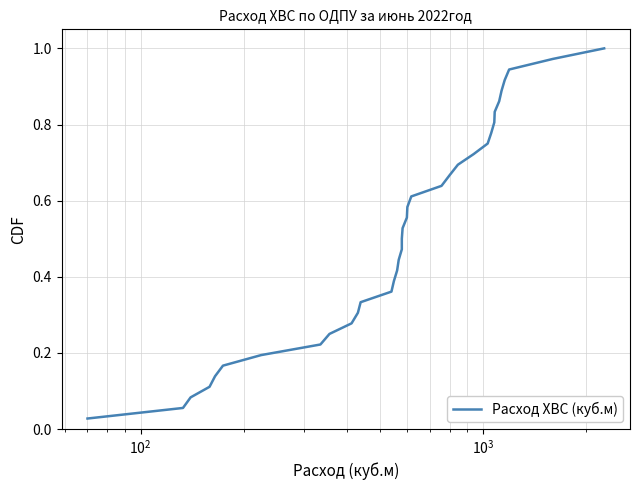

What is the difference between the maximum and minimum values?

1.0